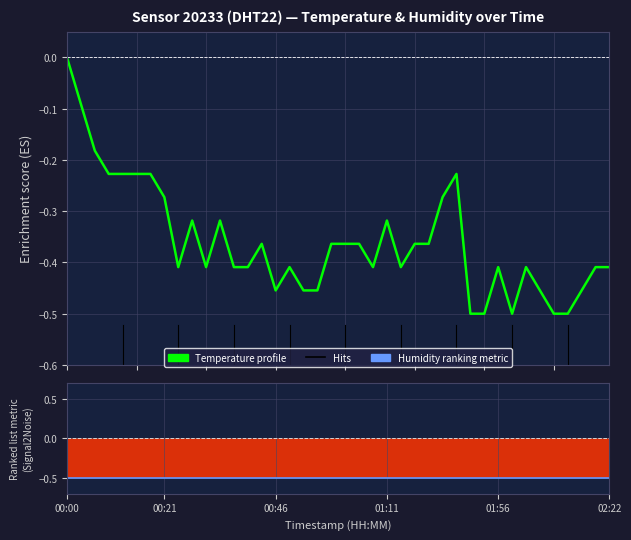

Rank the series by their maximum value, from highest to lowest.

Temperature profile, Humidity (ranked metric)